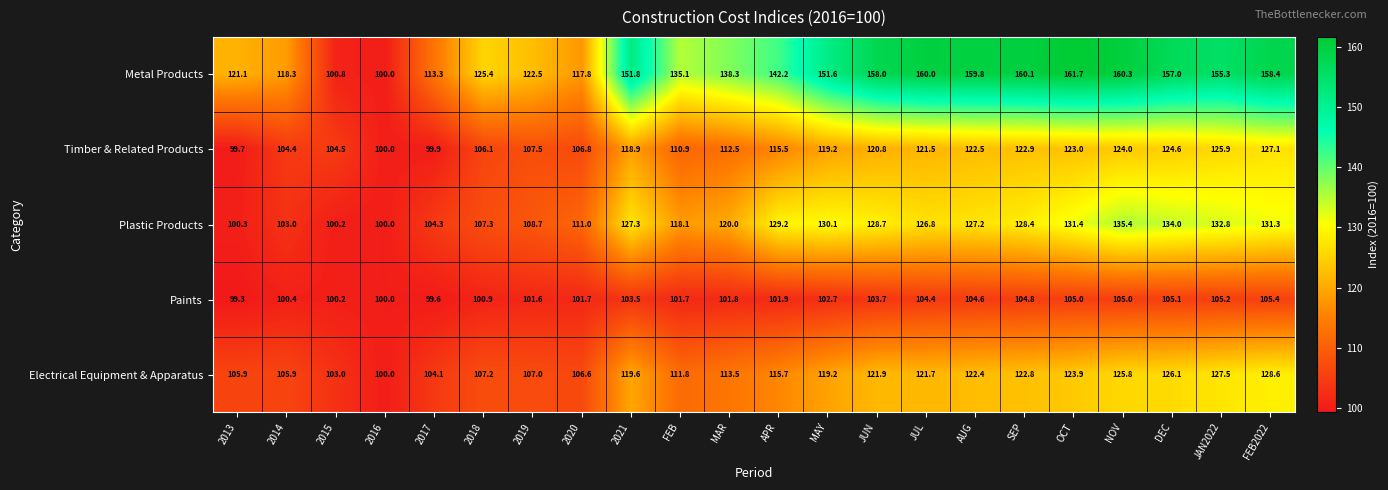

Which label corresponds to the smallest value in the chart?

2013